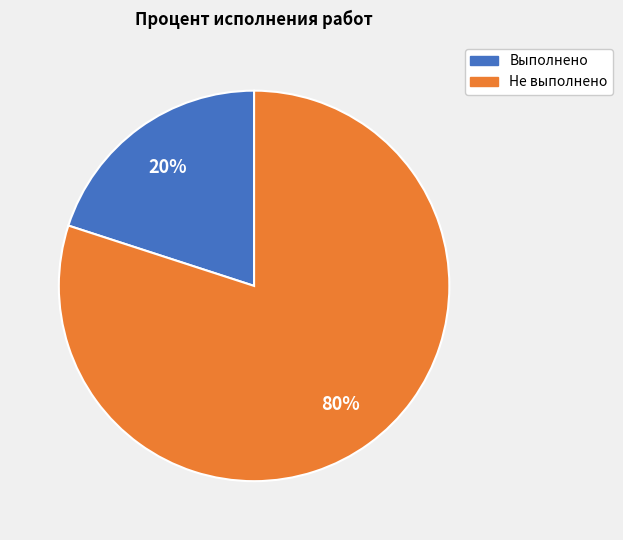

Does any single category account for the majority?

Yes